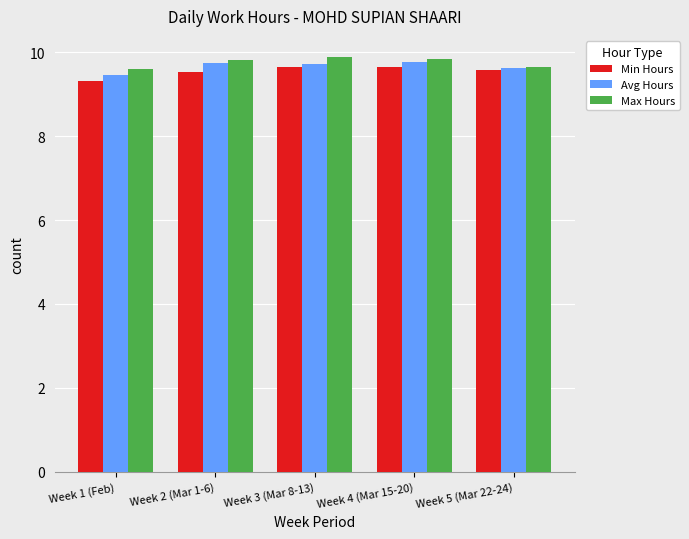

What is the average value of the Min Hours series?

9.5